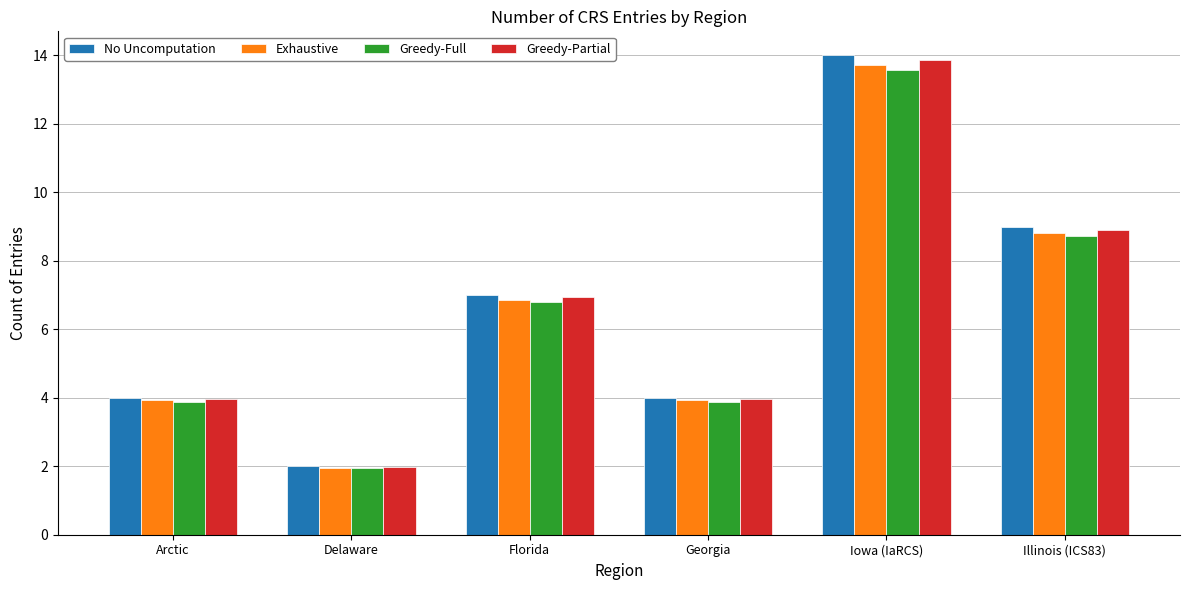

At which label does Exhaustive first exceed 6?

Florida